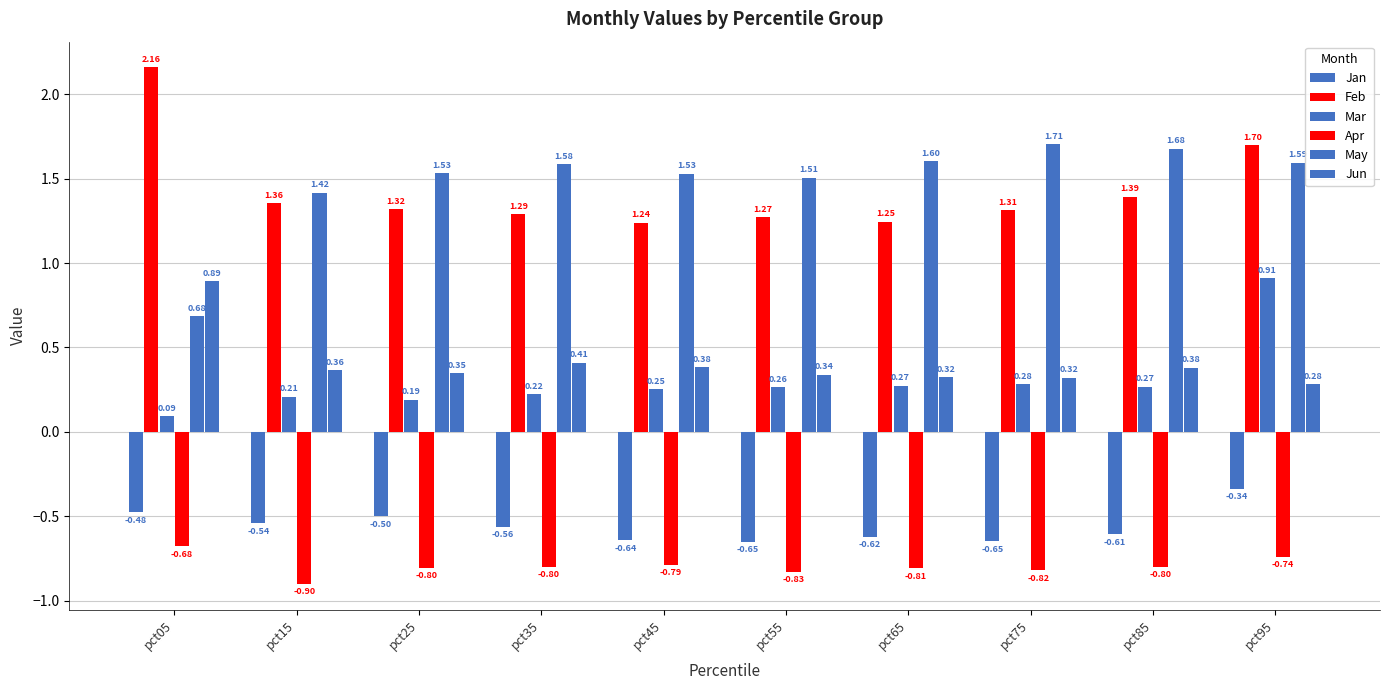

How many data points in May are above 1?

9